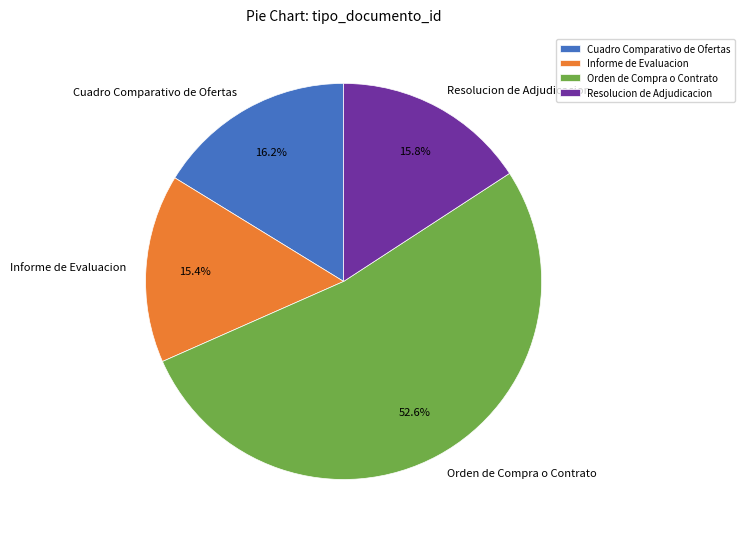

To the nearest percent, what portion does Informe de Evaluacion represent?

15%